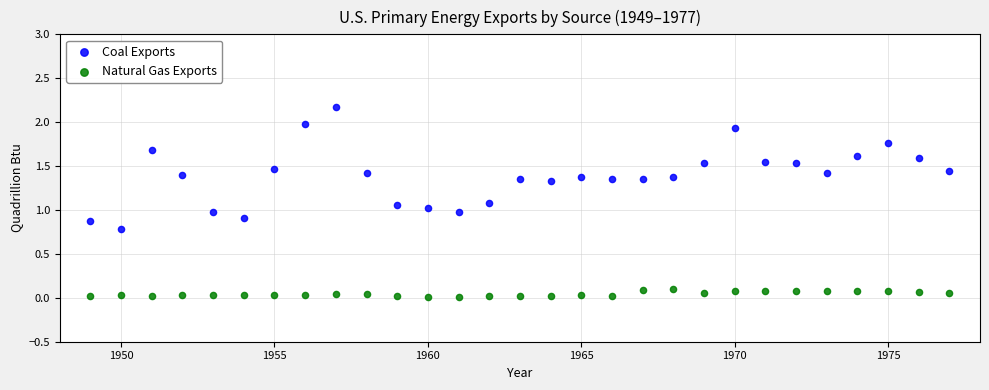

Across all data points, what is the range of Y values (max minus min)?

2.2